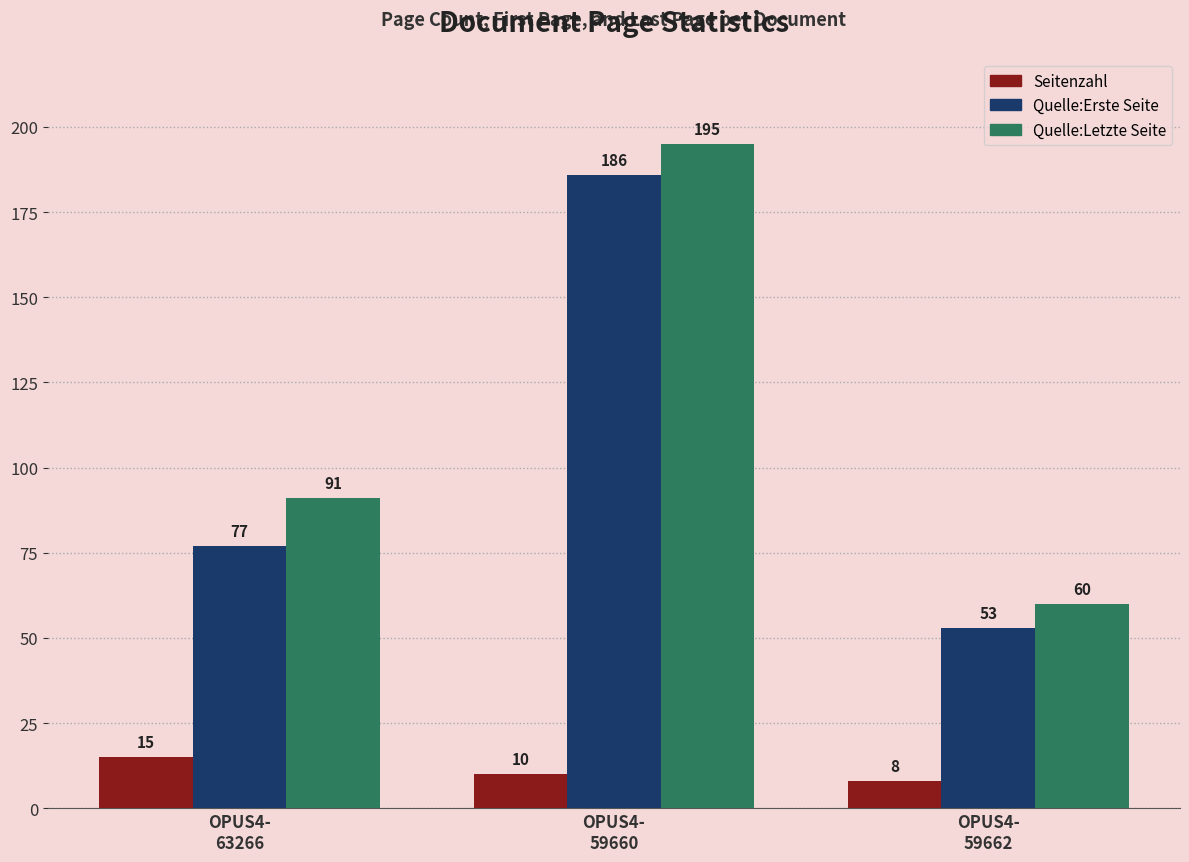

Reading right to left, extract all data points from this chart.

Seitenzahl: OPUS4-
59662=8	OPUS4-
59660=10	OPUS4-
63266=15
Quelle:Erste Seite: OPUS4-
59662=53	OPUS4-
59660=186	OPUS4-
63266=77
Quelle:Letzte Seite: OPUS4-
59662=60	OPUS4-
59660=195	OPUS4-
63266=91